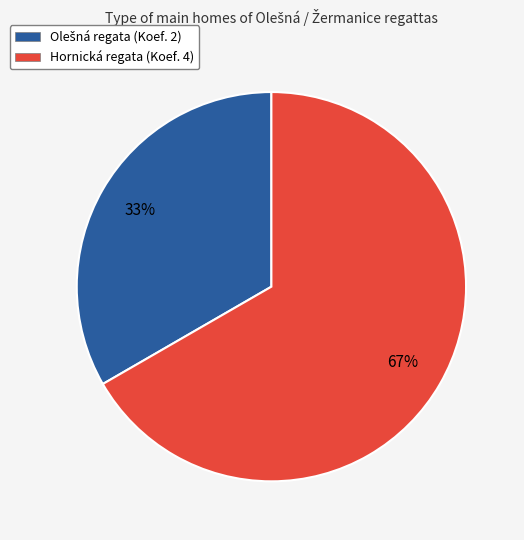

Does any single category account for the majority?

Yes